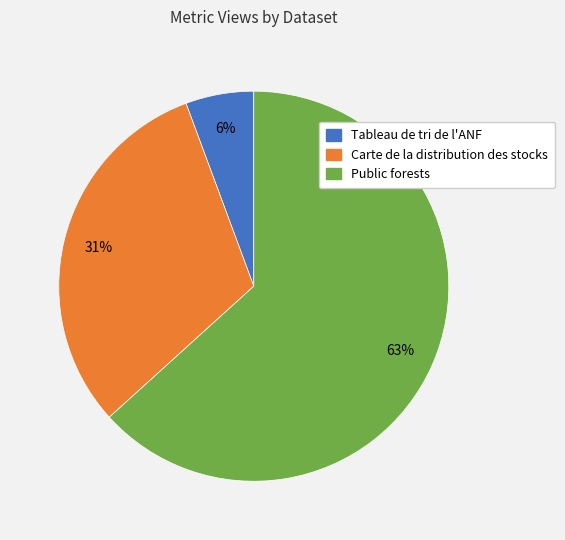

To the nearest percent, what is the difference between the Tableau de tri de l'ANF and Carte de la distribution des stocks slice percentages?

25%